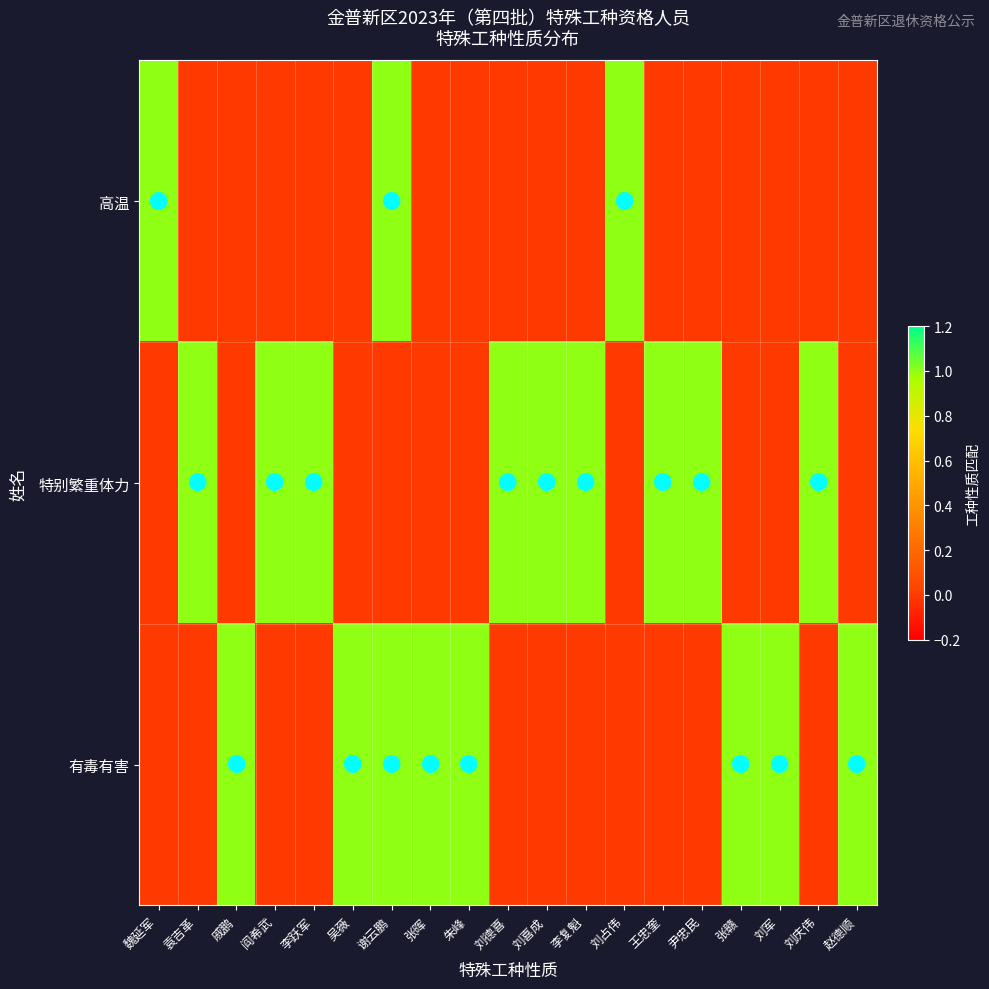

At how many categories does at least one series exceed 0?

19